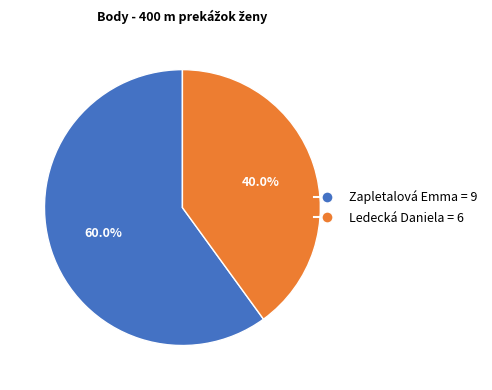

How many segments does this pie chart have?

2